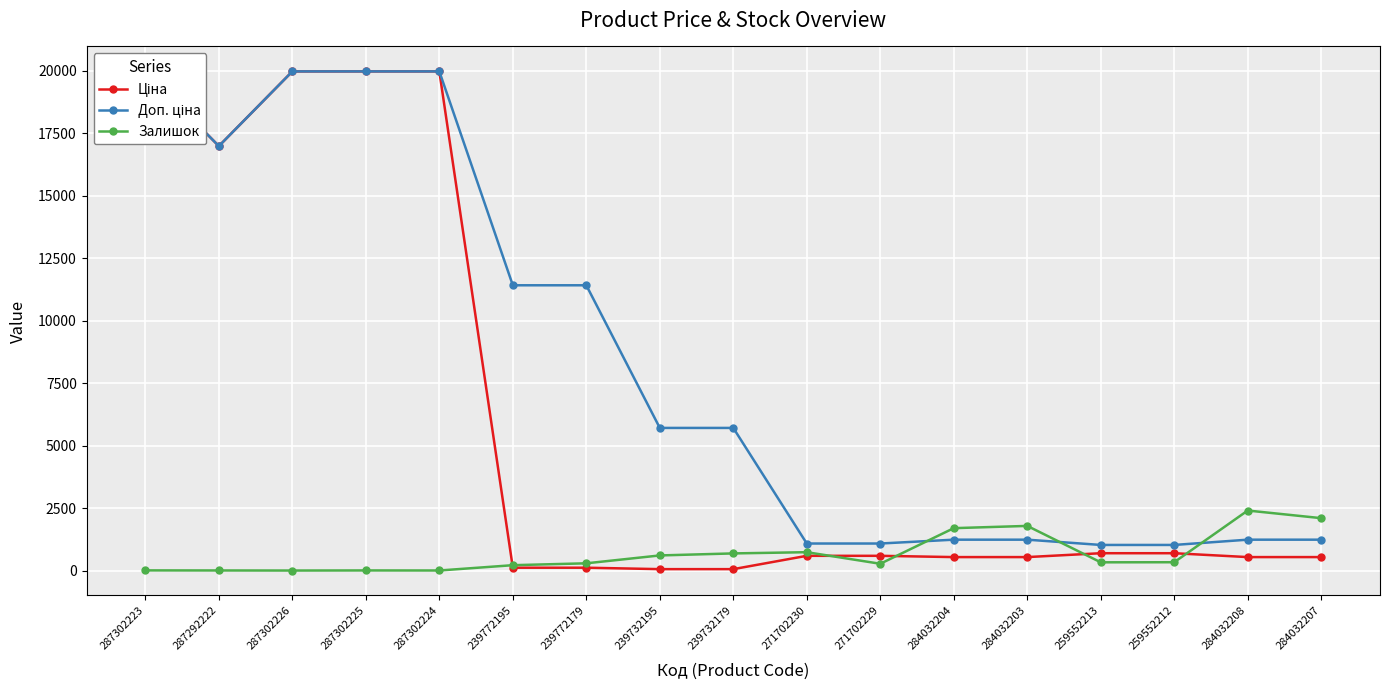

True or false: Ціна and Доп. ціна cross at least once.

False